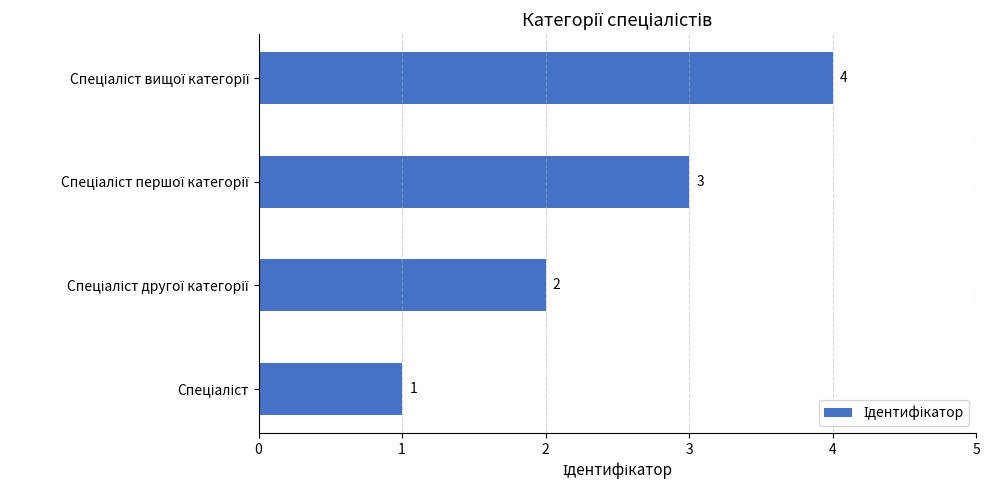

What is the maximum value shown in the chart?

4